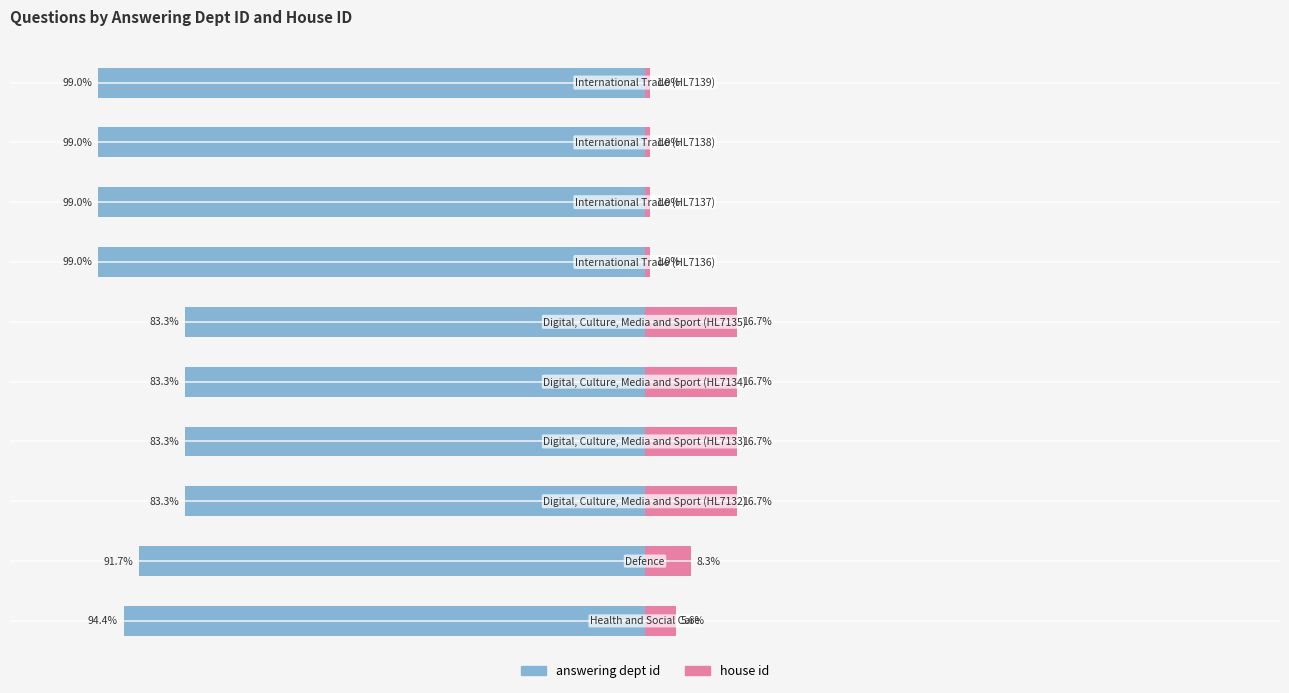

How many data points does each series have?

10